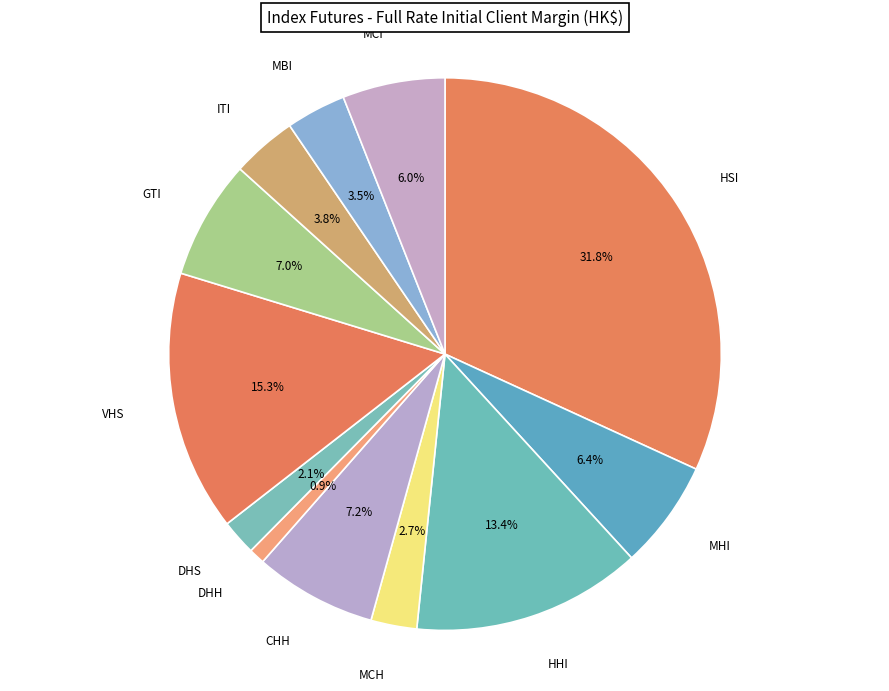

Count the number of slices in the pie.

12